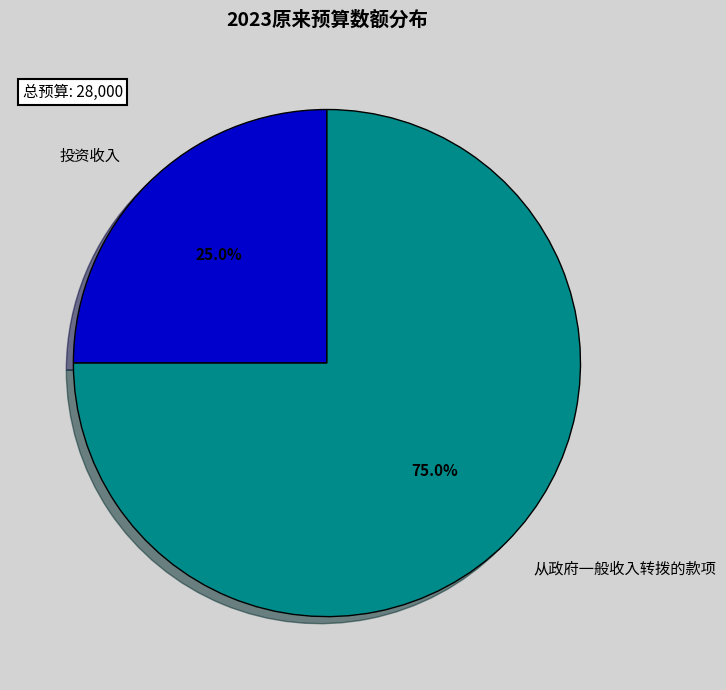

Count the number of slices in the pie.

2